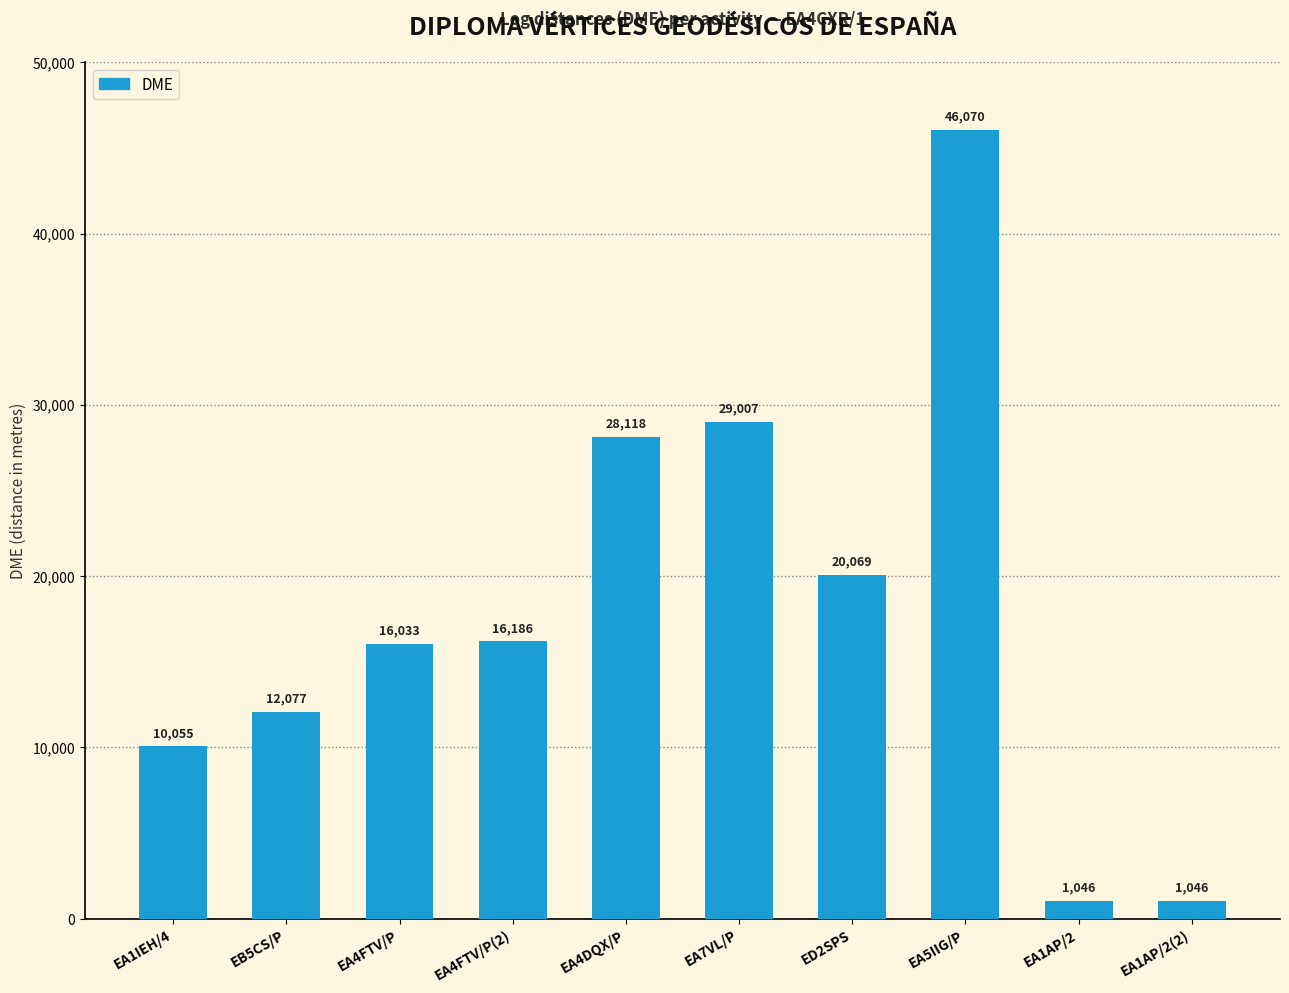

What is the approximate value at EA4FTV/P(2)?

16186